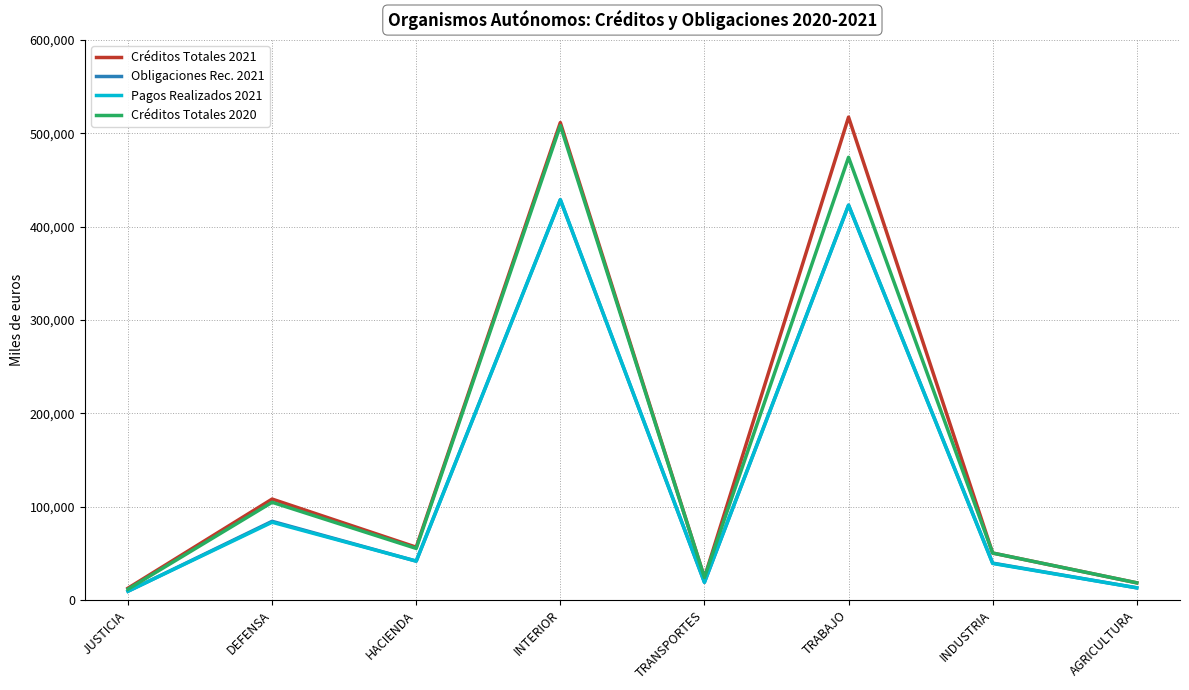

Which series has the largest range (max minus min)?

Créditos Totales 2021